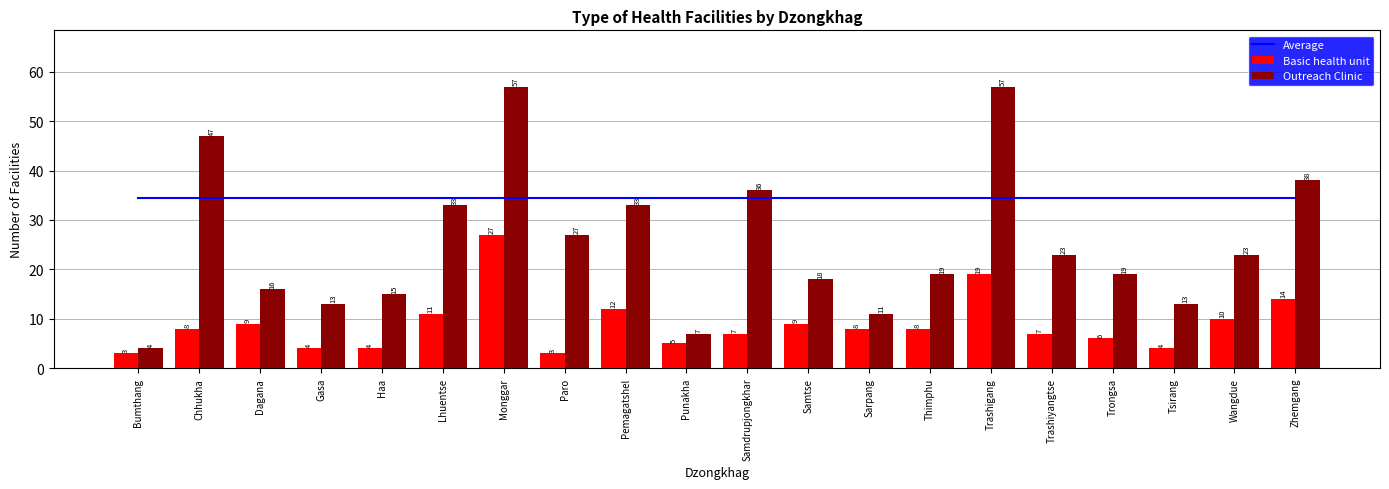

What is the sum of all Average values?

687.0